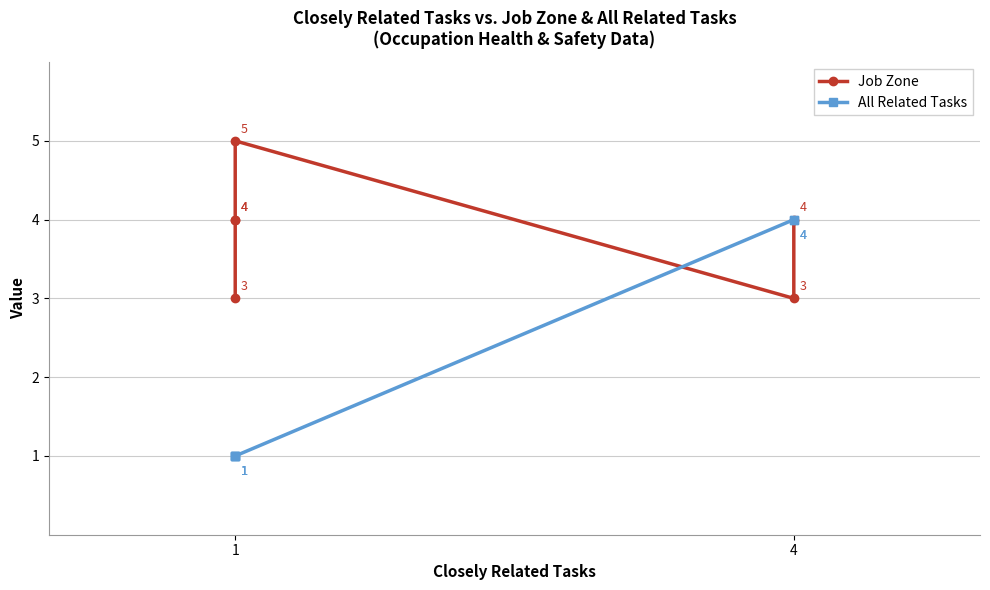

List the series in order of their peak value, lowest first.

All Related Tasks, Job Zone